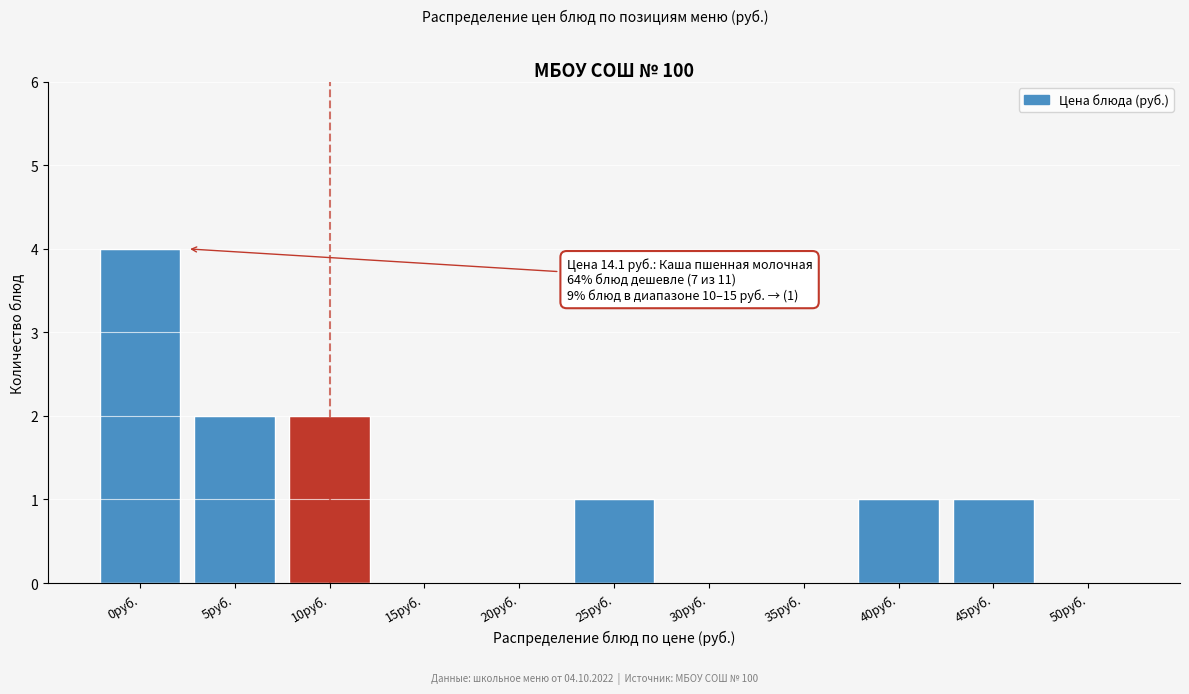

Reading right to left, what are all the values shown in this chart?

50руб.=0	45руб.=1	40руб.=1	35руб.=0	30руб.=0	25руб.=1	20руб.=0	15руб.=0	10руб.=2	5руб.=2	0руб.=4